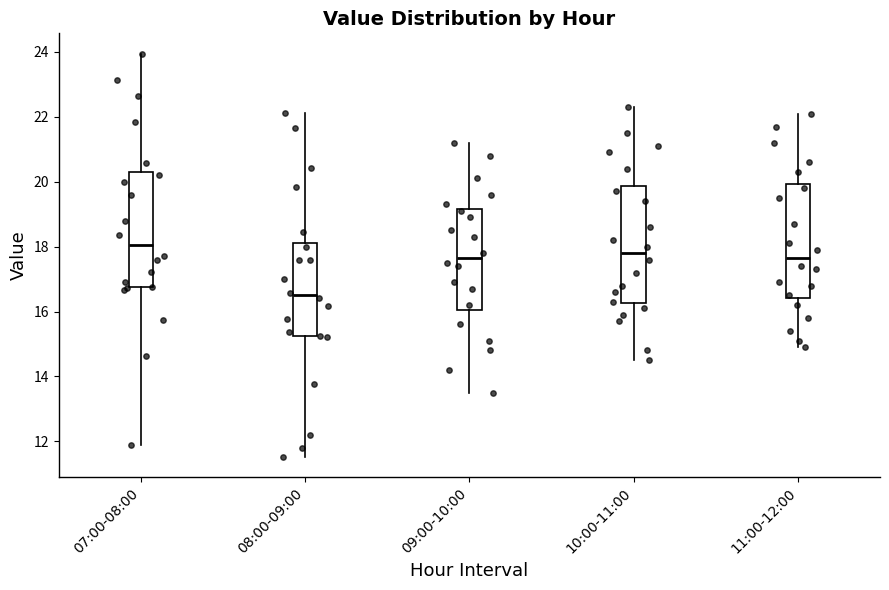

Reading left to right, read every box against the y-axis: the position of its median line, the range the box covers, and the ends of its whiskers. The values are not printed on the chart, so give them approximately, as read against the axis.

07:00-08:00: median 18.0, box 16.8 to 20.2, whiskers 11.8 to 24.0
08:00-09:00: median 16.6, box 15.2 to 18.0, whiskers 11.6 to 22.2
09:00-10:00: median 17.6, box 16.0 to 19.2, whiskers 13.6 to 21.2
10:00-11:00: median 17.8, box 16.2 to 19.8, whiskers 14.6 to 22.4
11:00-12:00: median 17.6, box 16.4 to 20.0, whiskers 15.0 to 22.2